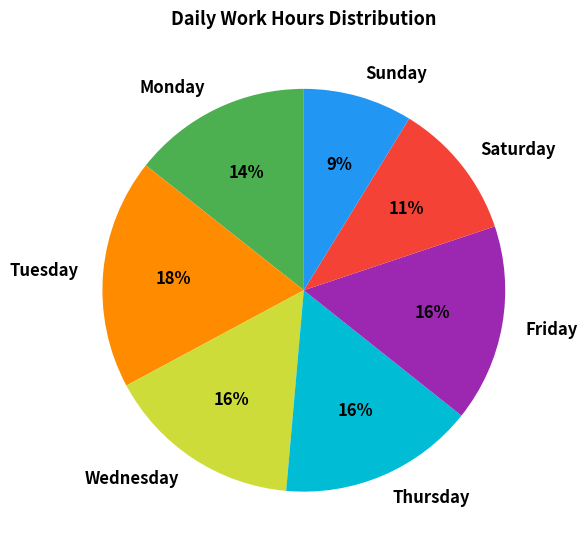

To the nearest percent, what is the difference between the Sunday and Wednesday slice percentages?

7%